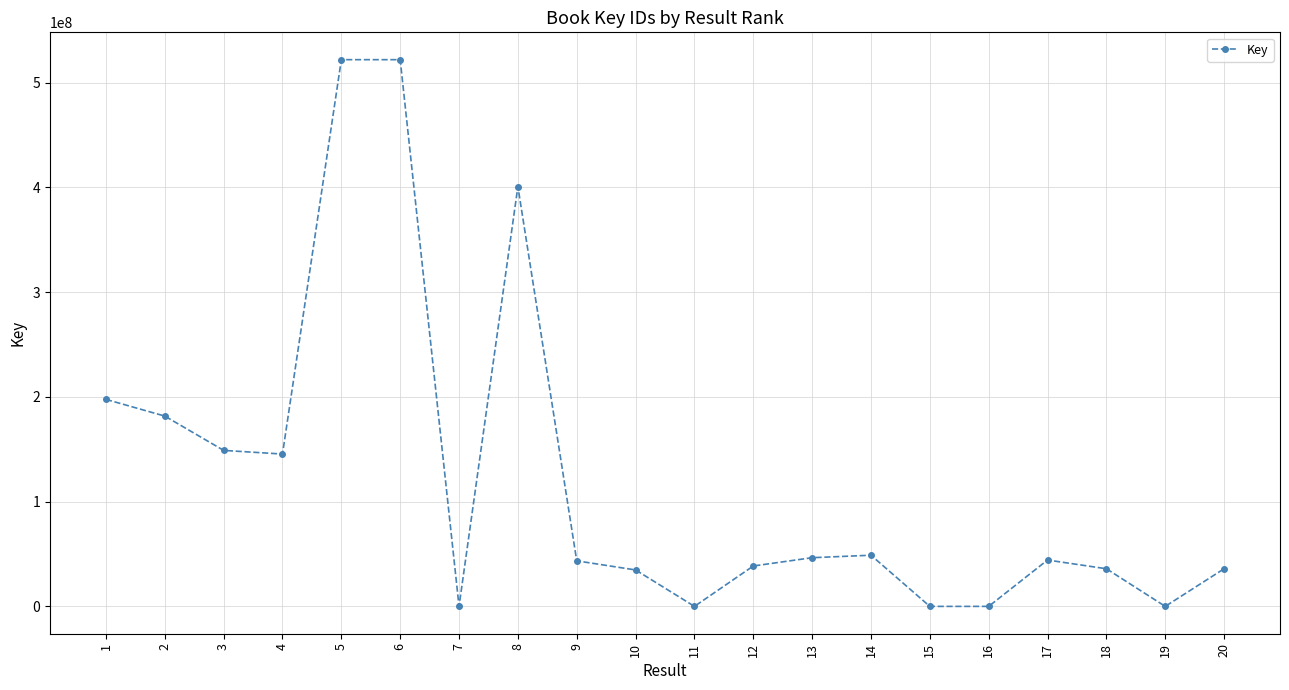

What is the maximum value shown in the chart?

521844618